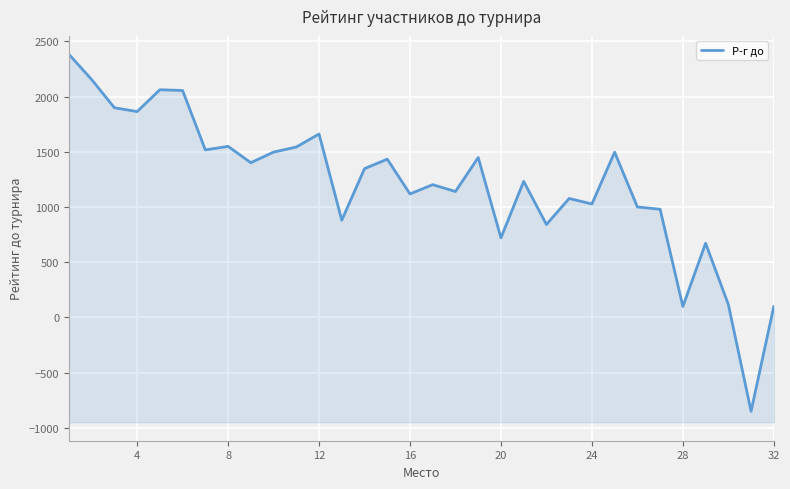

What is the greatest value displayed?

2384